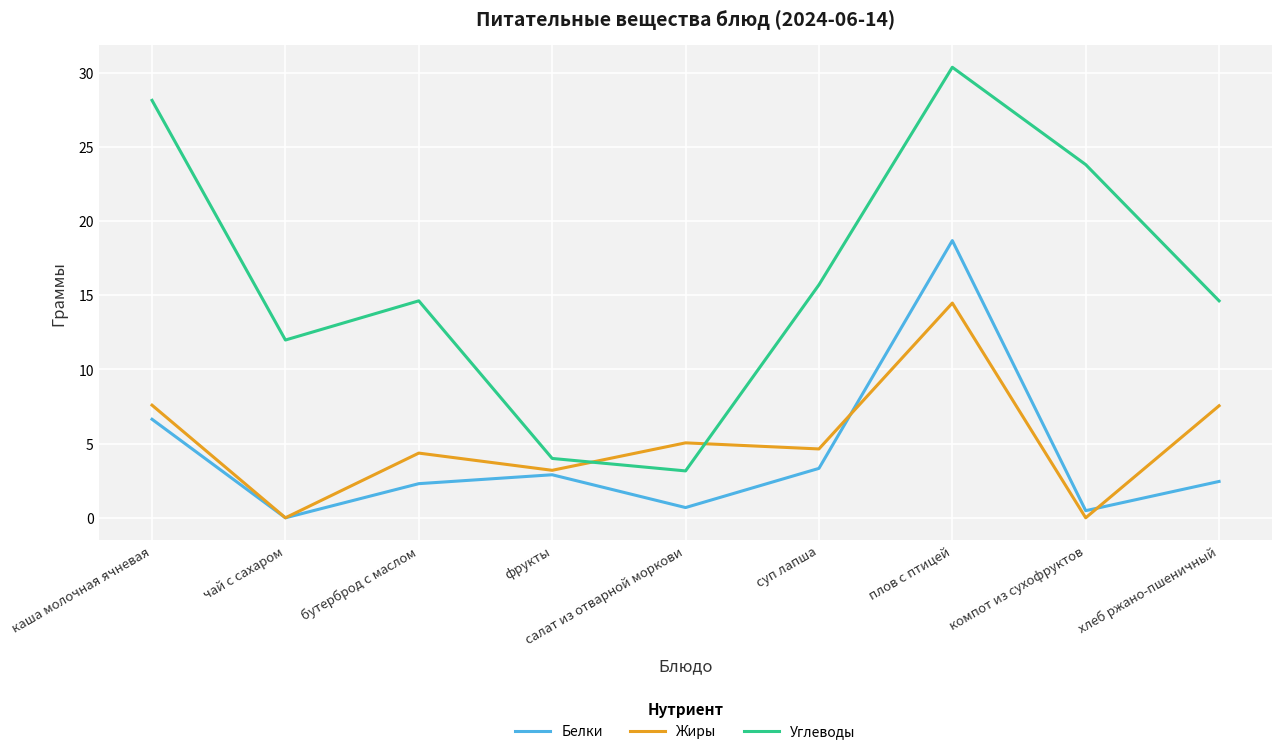

What is the difference between the maximum and second lowest values in the Углеводы series?

26.4